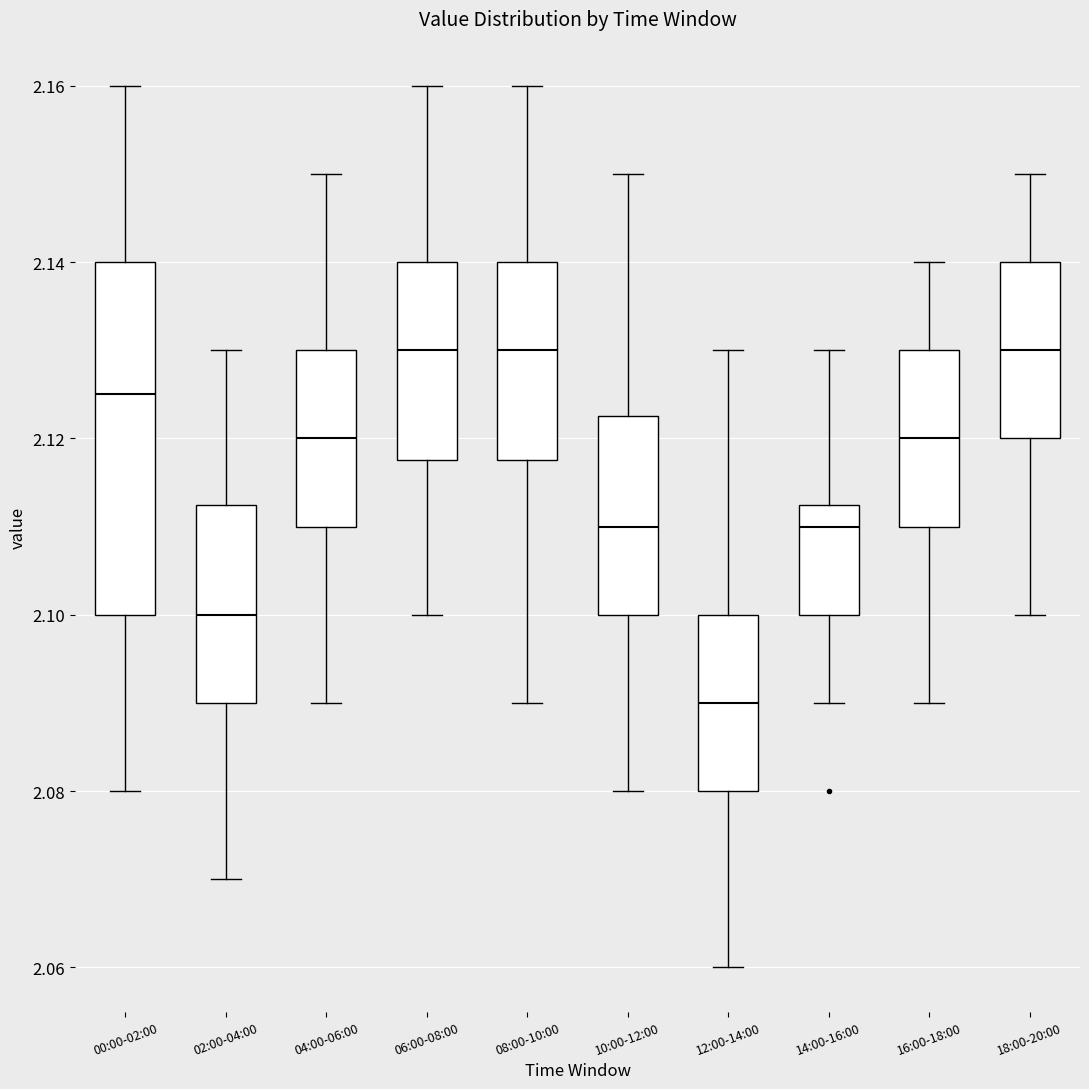

Comparing the boxes themselves (not the whiskers), which one is the tallest?

00:00-02:00